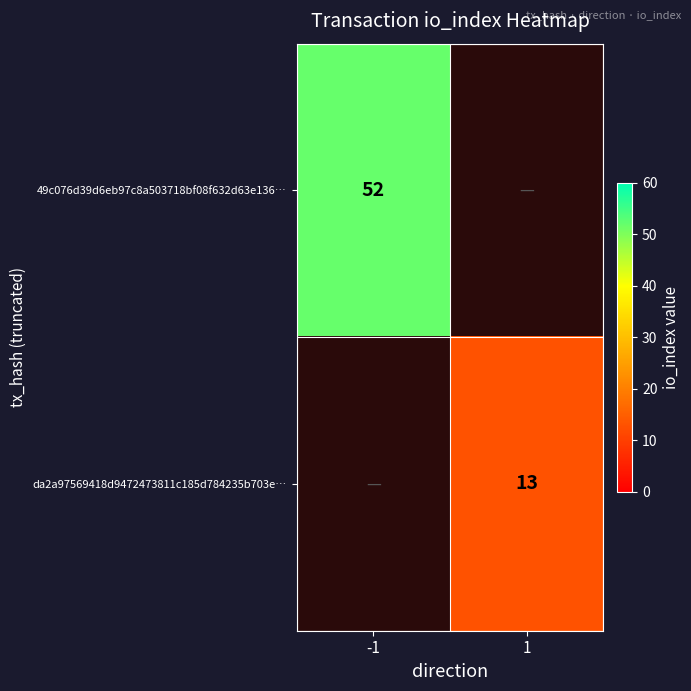

The value of 49c076d39d6eb97c8a503718bf08f632d63e136… at -1 is 86. True or false?

False